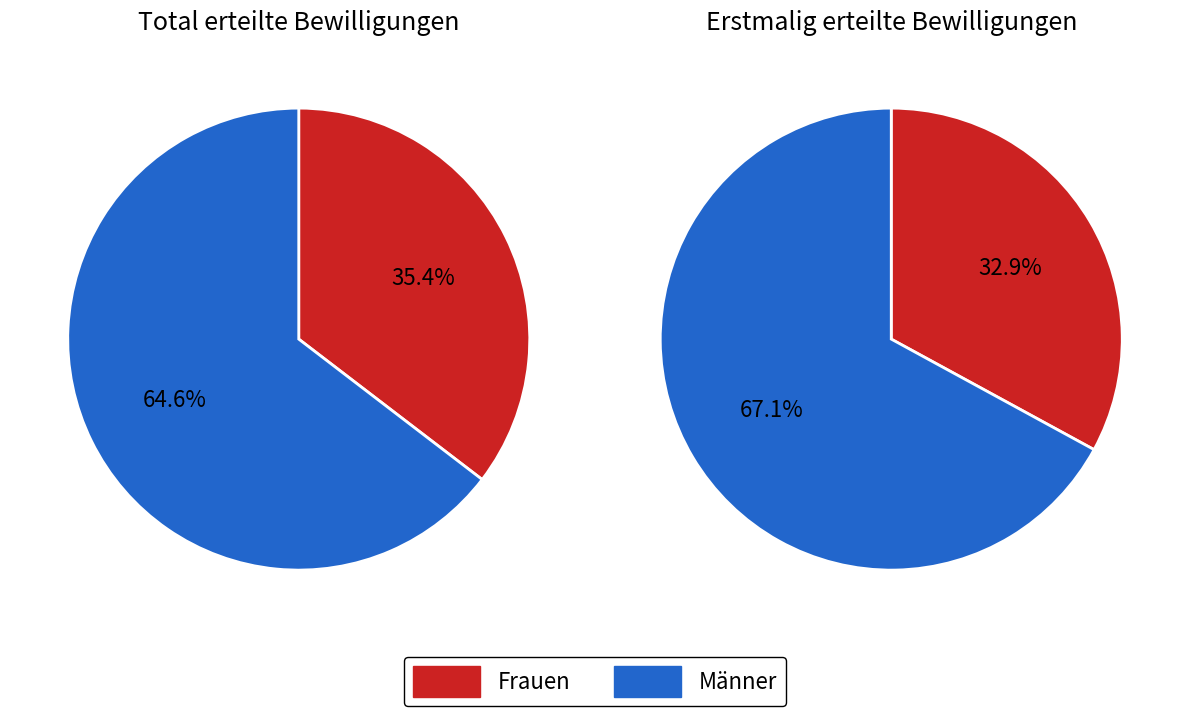

To the nearest percent, what is the difference between the largest and smallest slice percentages?

29%